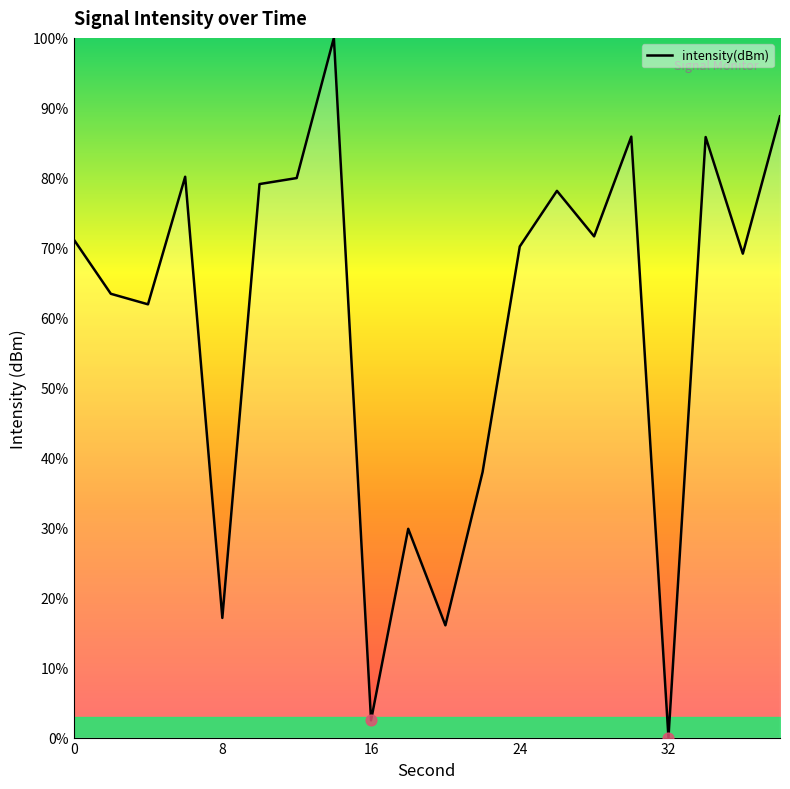

What is the difference between the maximum and minimum values?

100.0